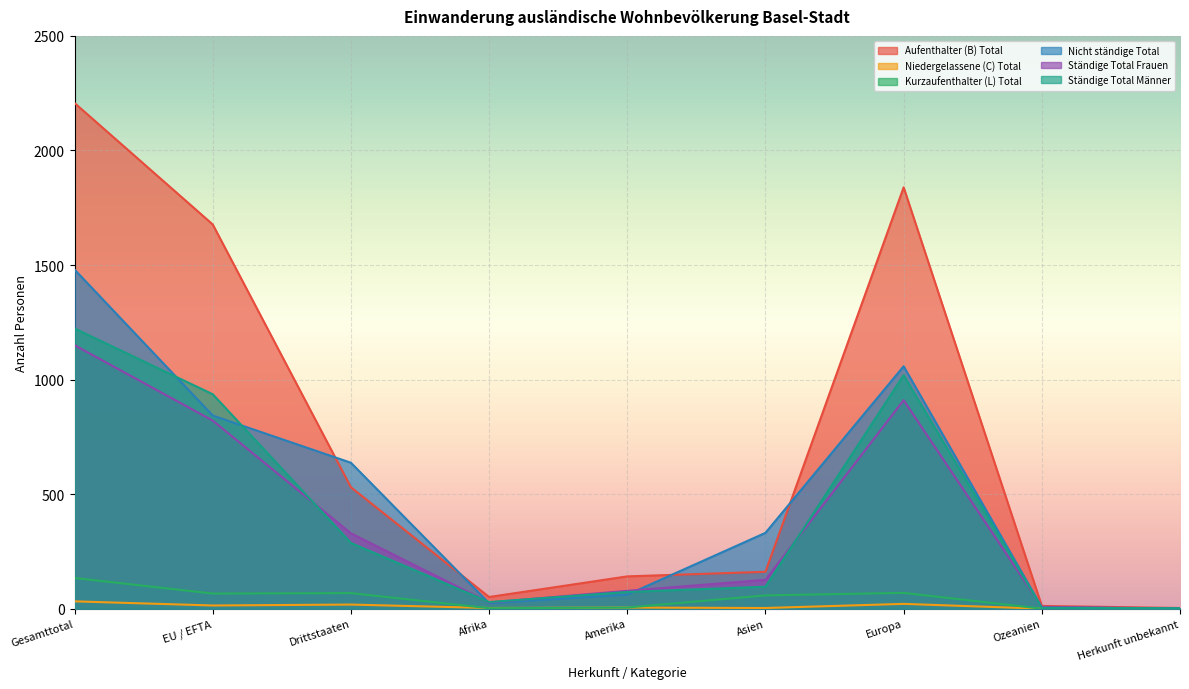

Where is the first local minimum for Aufenthalter (B) Total?

Afrika